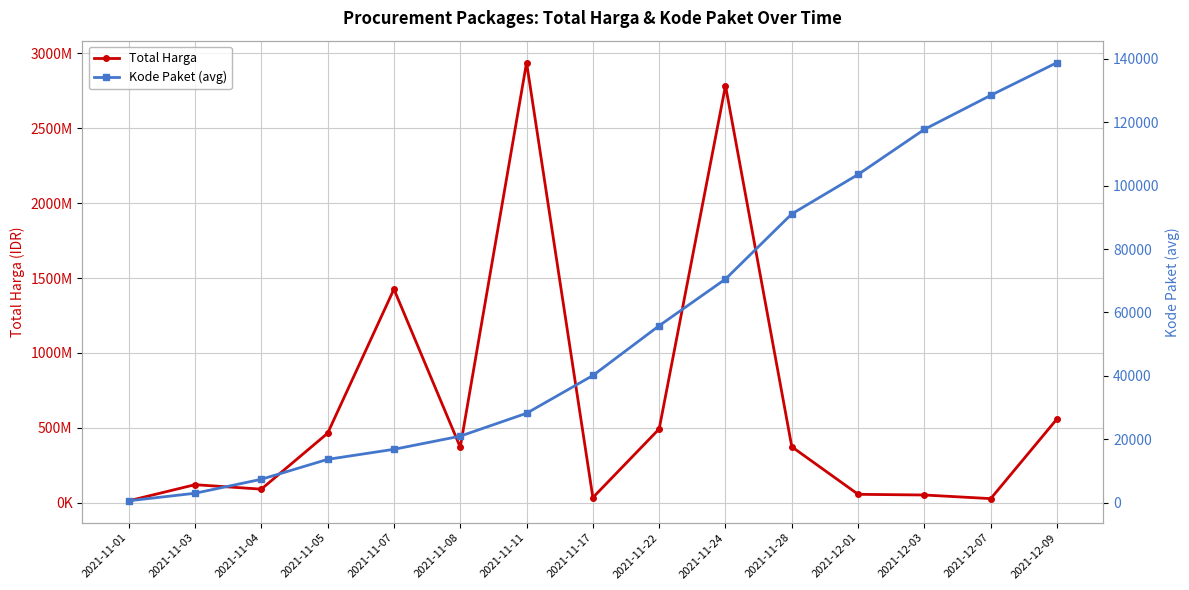

Which label corresponds to the largest value in the chart?

2021-11-11